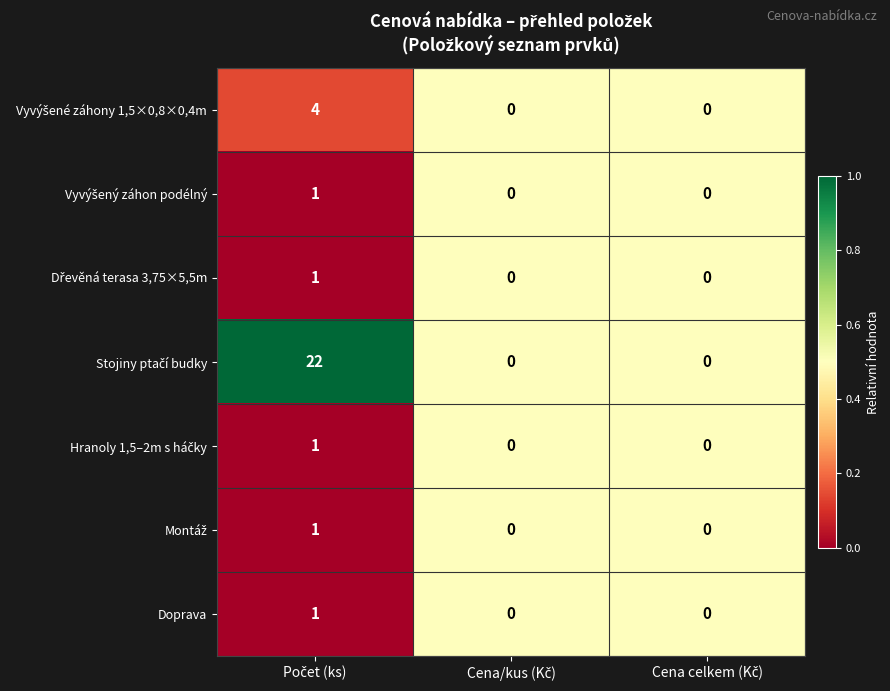

What is the maximum value shown in the chart?

22